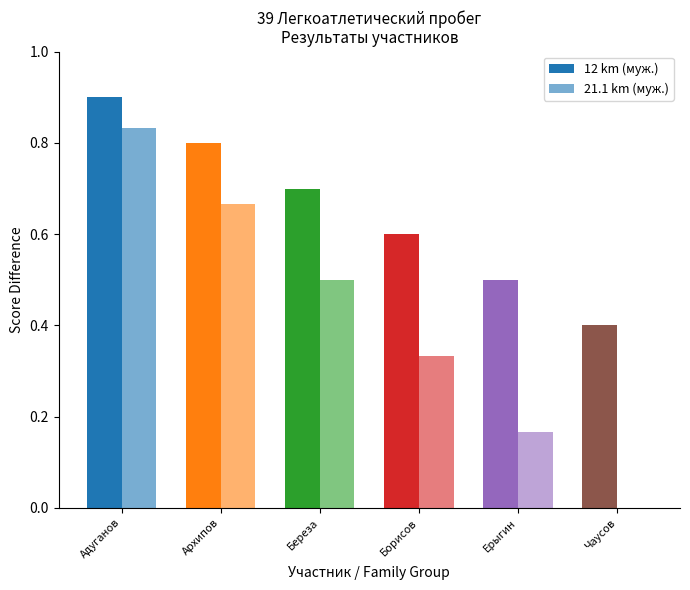

What is the sum of all 21.1 km (муж.) values?

2.5